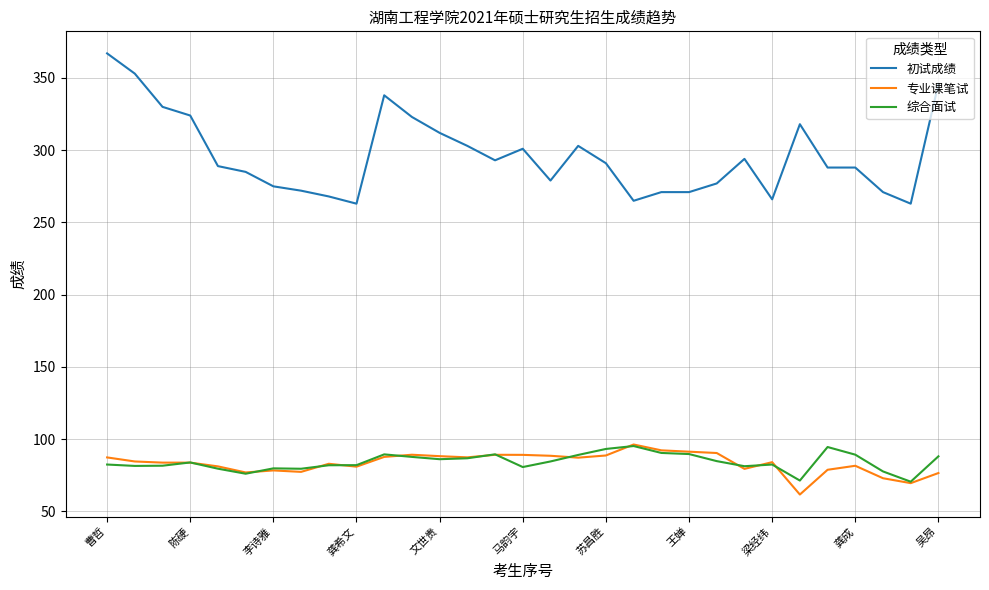

Which series has the largest total across all categories?

初试成绩